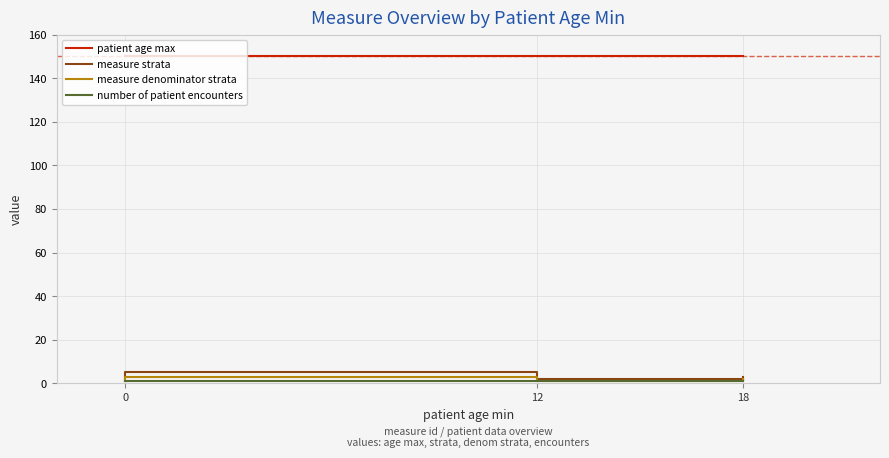

True or false: patient age max and number of patient encounters intersect in this chart.

False